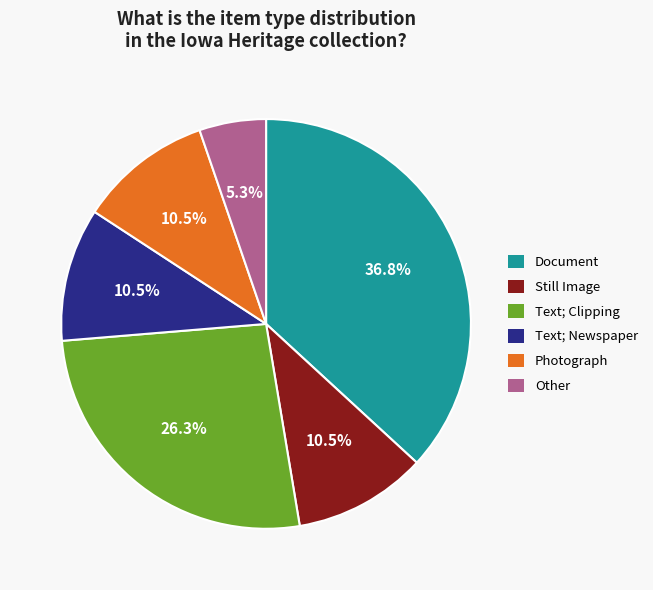

How many slices are in this pie chart?

6